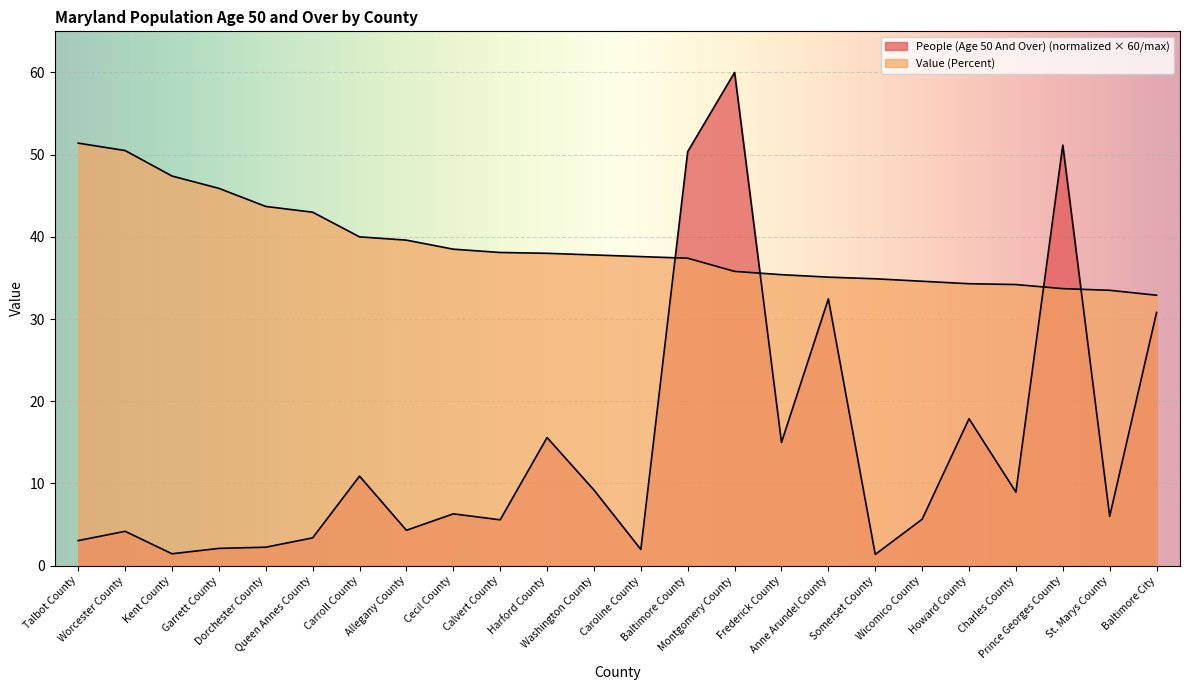

Which series has the largest total across all categories?

Value (Percent)